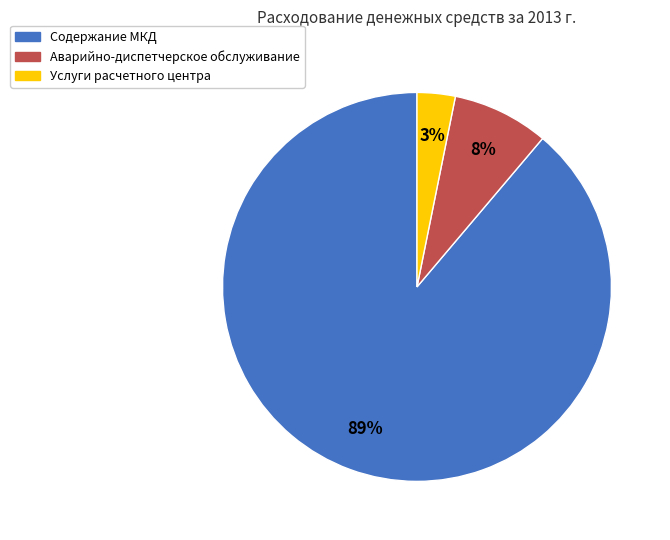

To the nearest percent, what is the average slice percentage?

33%